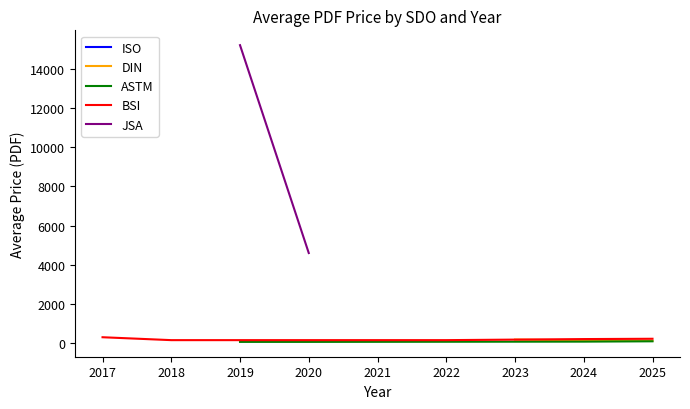

The value of ASTM at 2021 is 0.0. True or false?

True